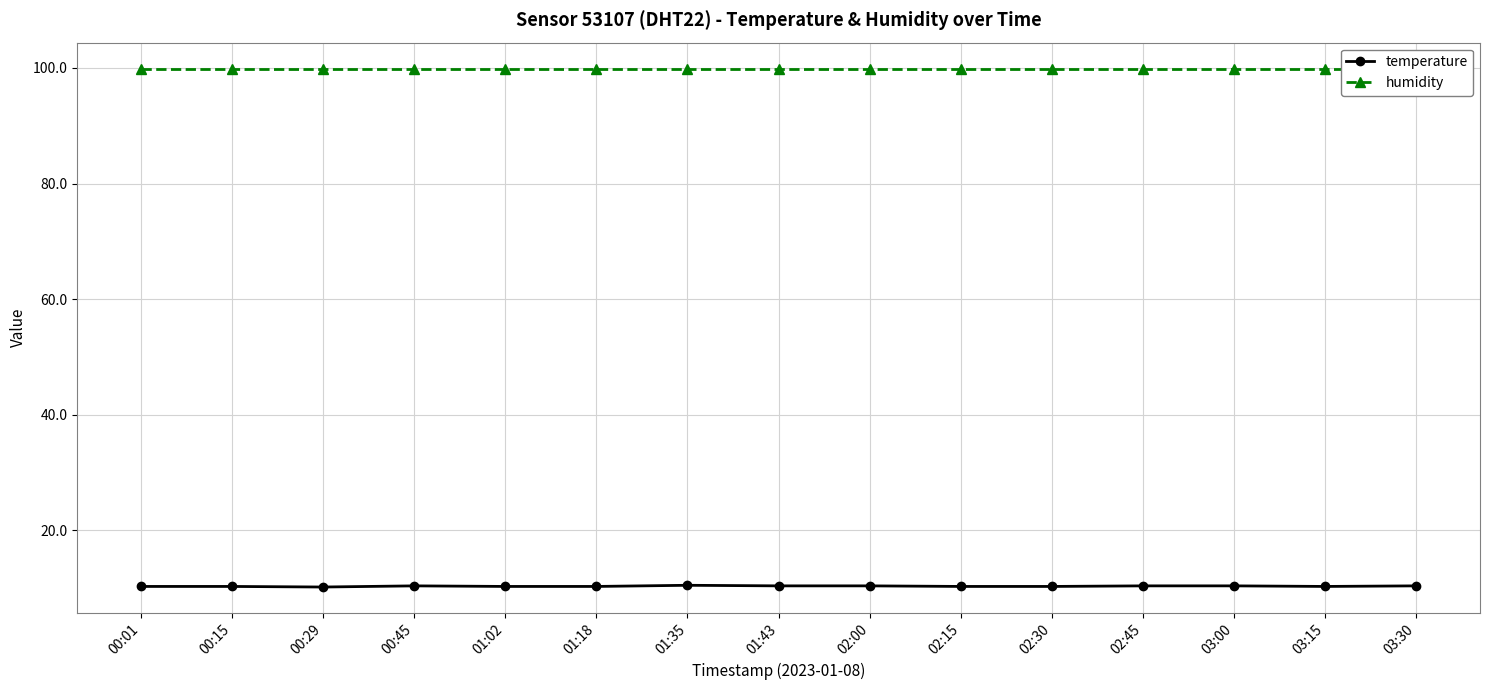

What position from the right is 02:00?

7